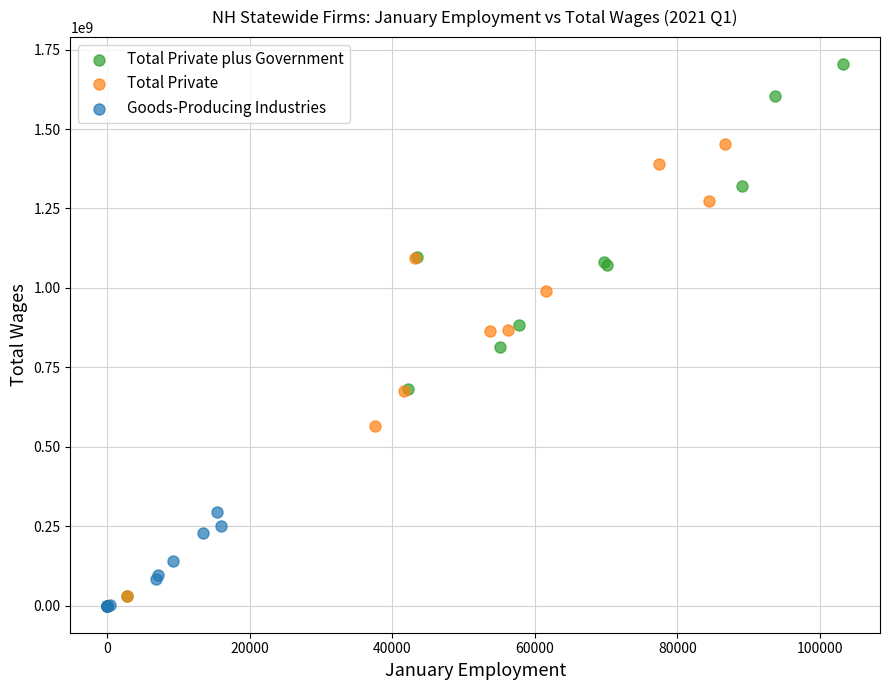

Which series contains the highest Y value?

Total Private plus Government